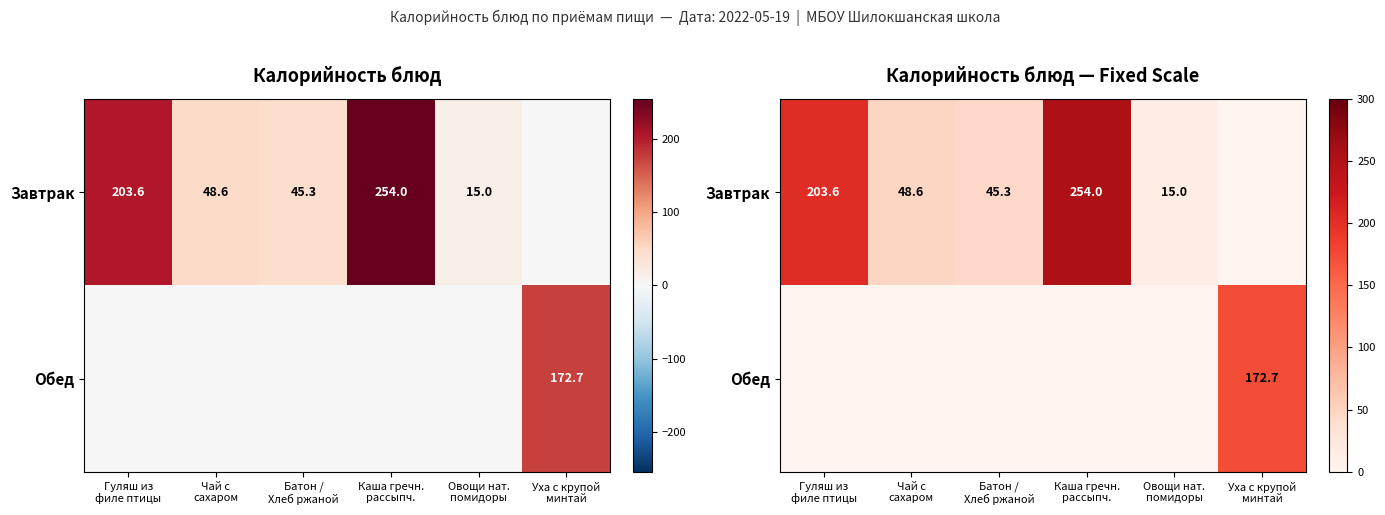

What is the difference between the Завтрак values at Овощи нат. помидоры and Уха с крупой минтай?

15.0